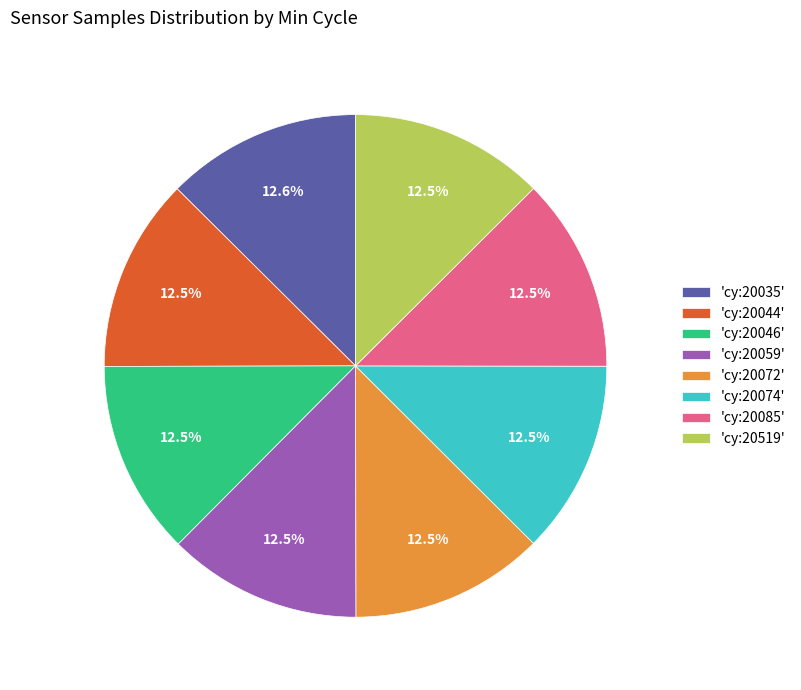

Is the sum of 'cy:20044' and 'cy:20074' greater than half?

No